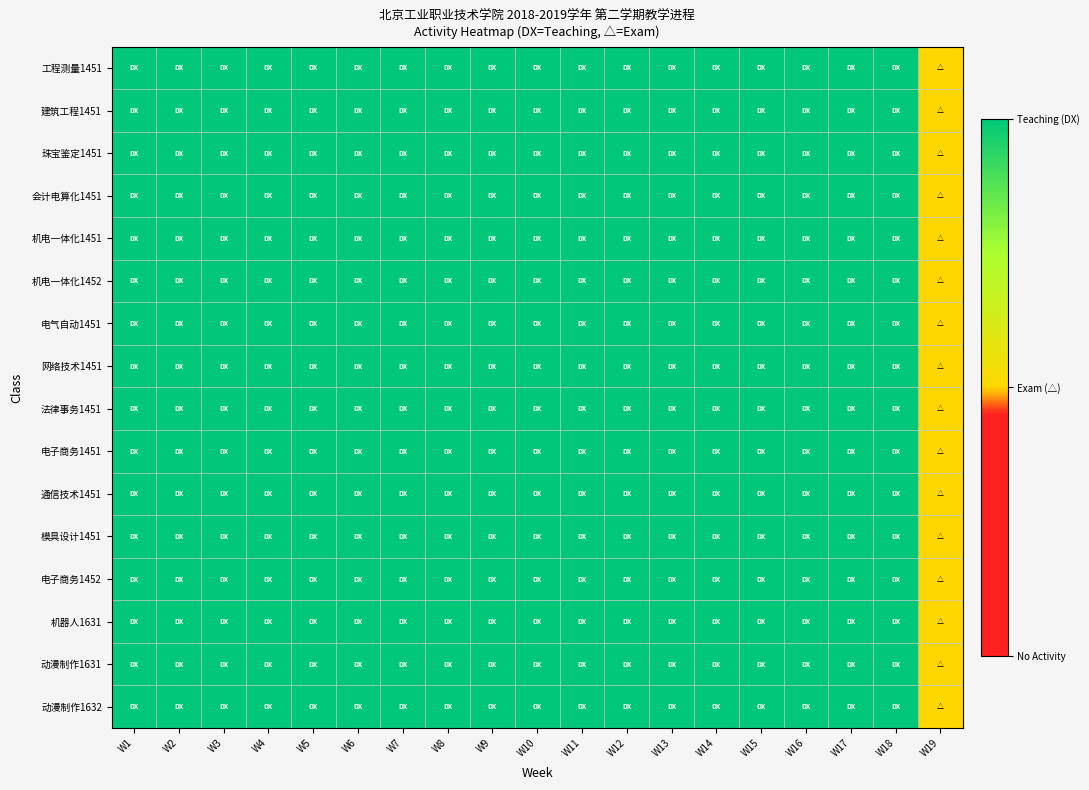

Count the number of data series in this chart.

16